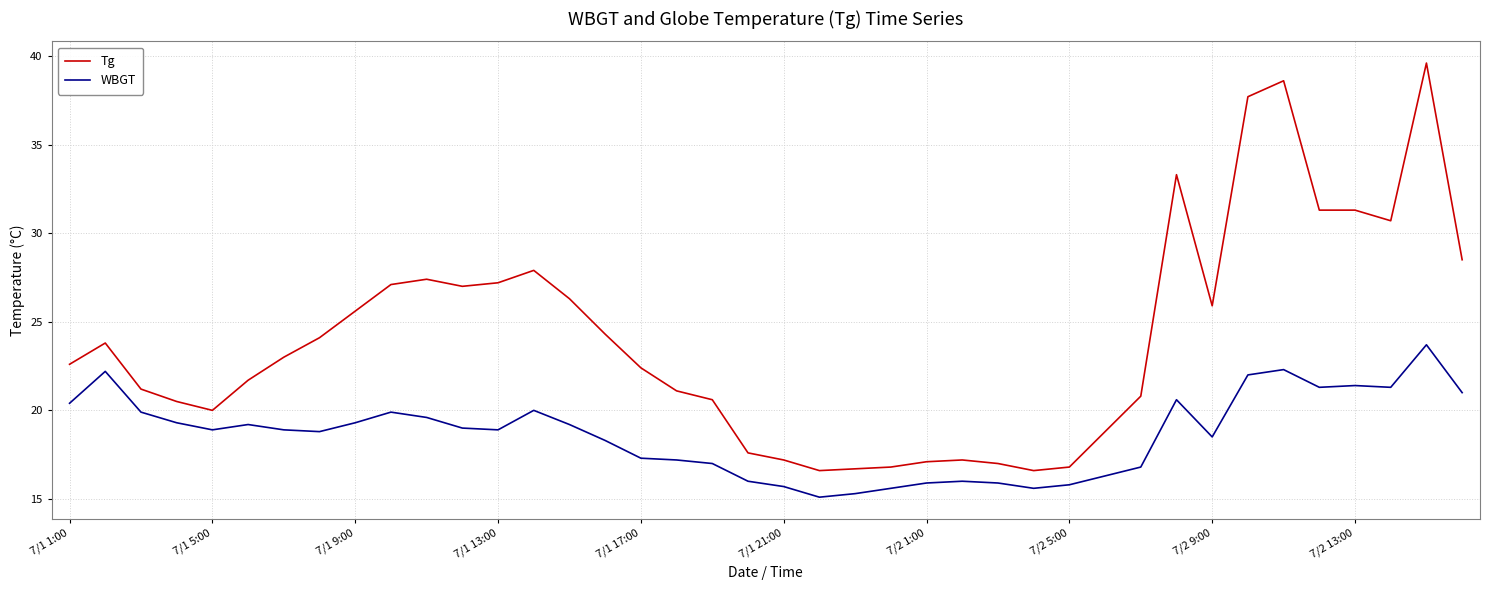

What is the difference between the maximum and minimum values in the WBGT series?

8.6